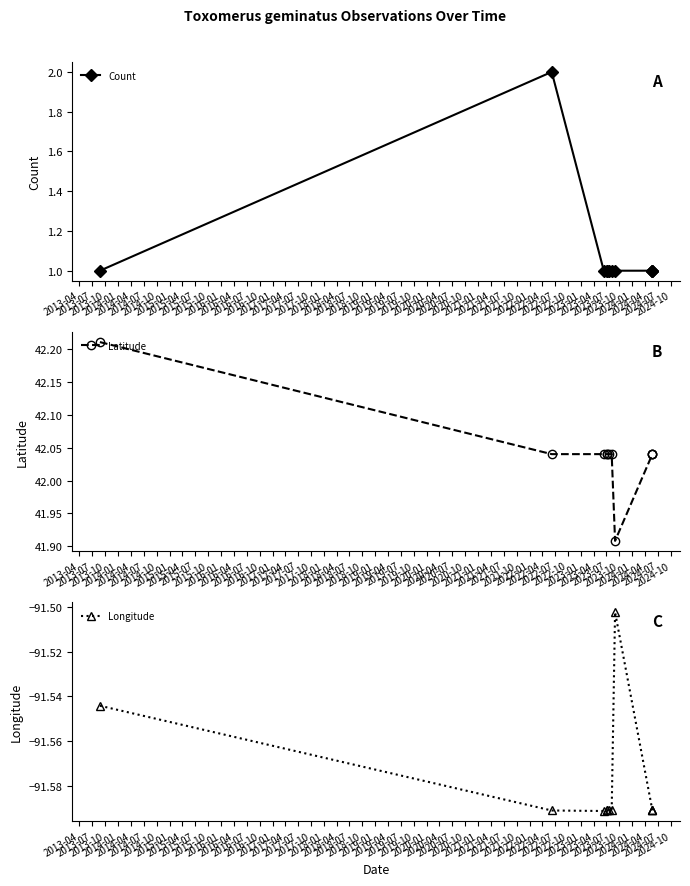

Reading left to right, transcribe all the data shown in this chart.

Count: 1.0	2.0	1.0	1.0	1.0	1.0	1.0	1.0	1.0	1.0	1.0
Latitude: 42.2	42.0	42.0	42.0	42.0	42.0	42.0	41.9	42.0	42.0	42.0
Longitude: -91.5	-91.6	-91.6	-91.6	-91.6	-91.6	-91.6	-91.5	-91.6	-91.6	-91.6